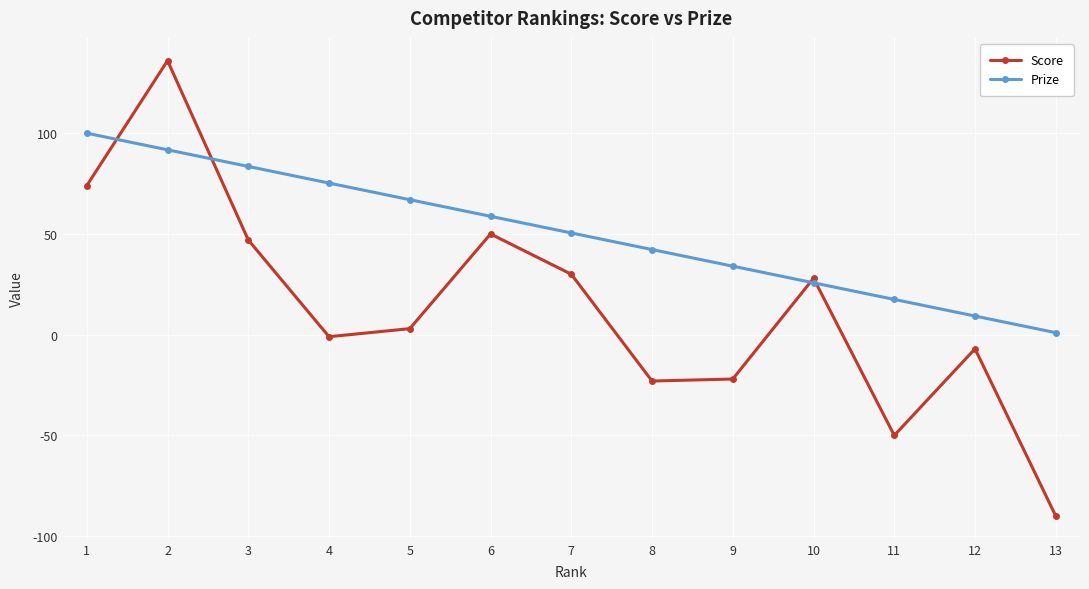

At which label does Prize first exceed 50?

1